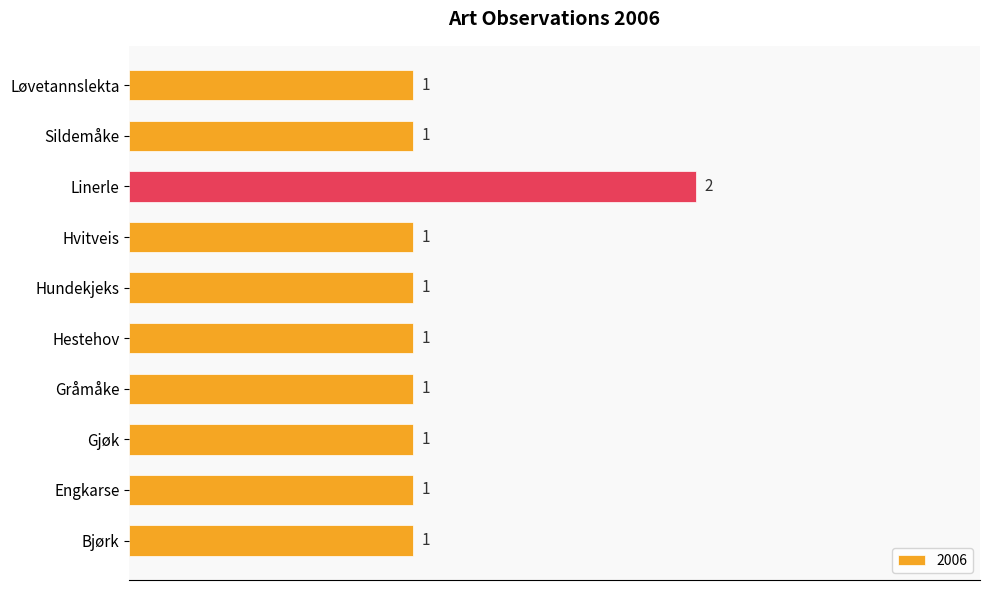

What is the ratio of the value at Bjørk to the value at Hvitveis?

1.0